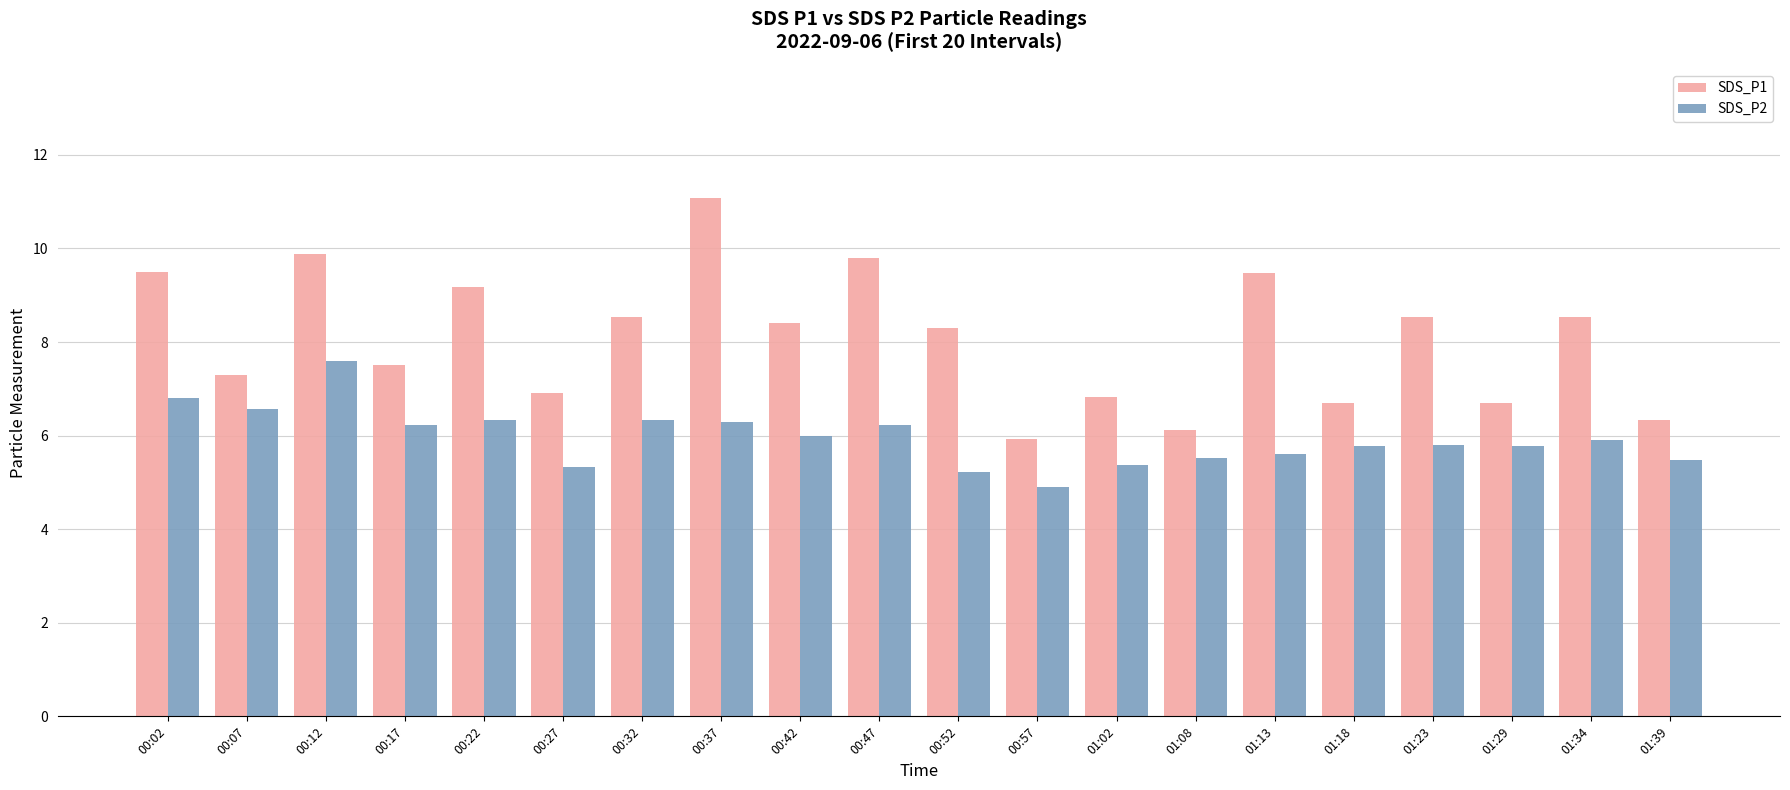

What is the sum of the SDS_P1 values at 00:37 and 01:39?

17.4